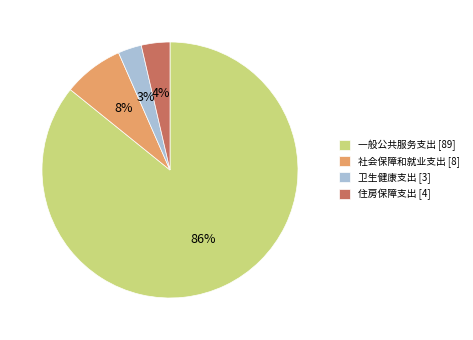

Which slice is the smallest?

卫生健康支出